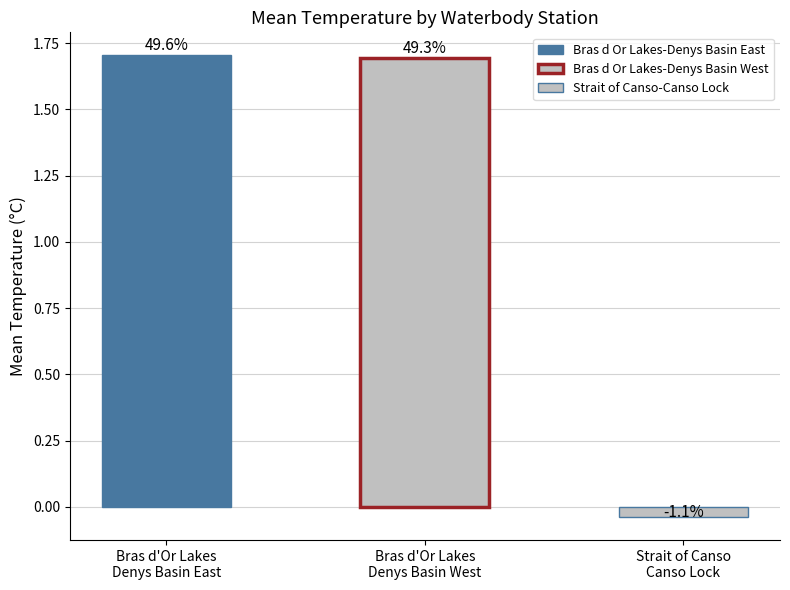

What are all the series names shown in the legend?

Bras d Or Lakes-Denys Basin East, Bras d Or Lakes-Denys Basin West, Strait of Canso-Canso Lock